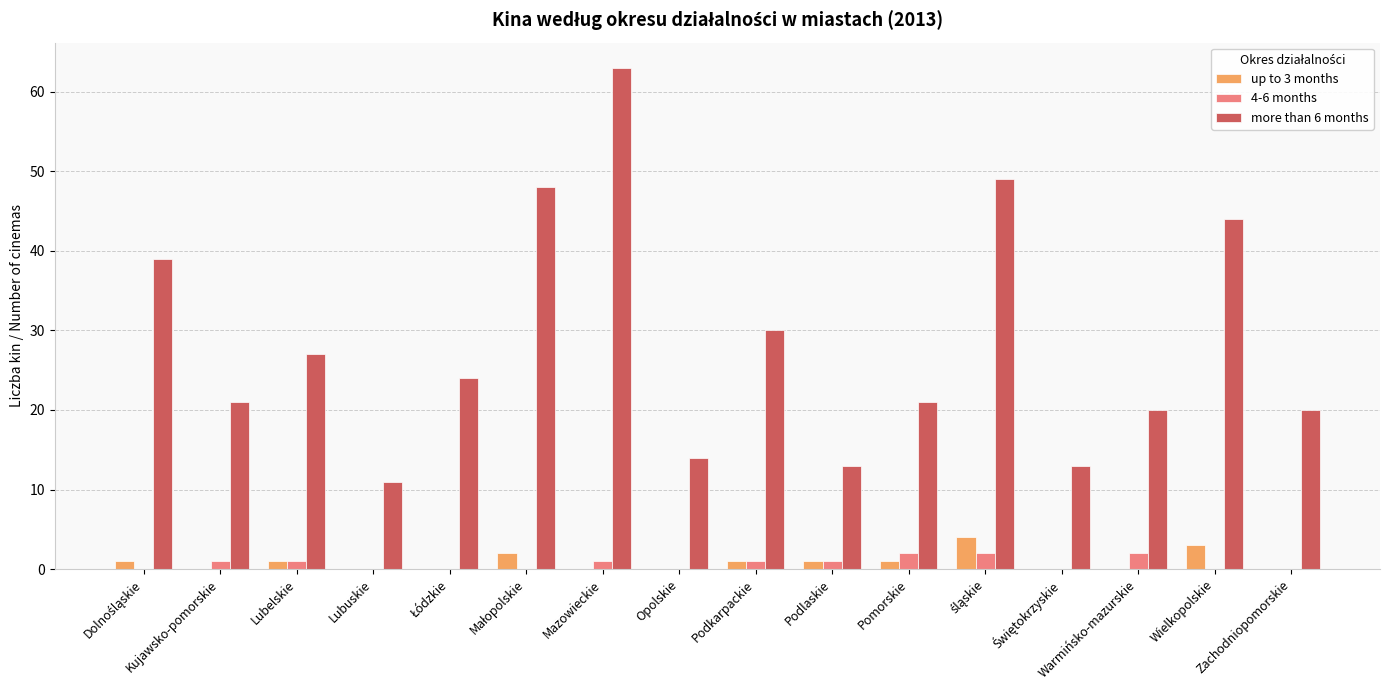

What are all the series names shown in the legend?

up to 3 months, 4-6 months, more than 6 months